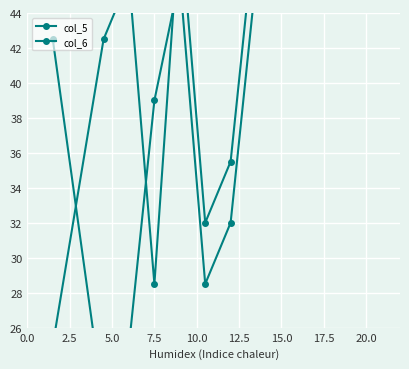

The value of col_5 at 10.0 is 49.5. True or false?

True